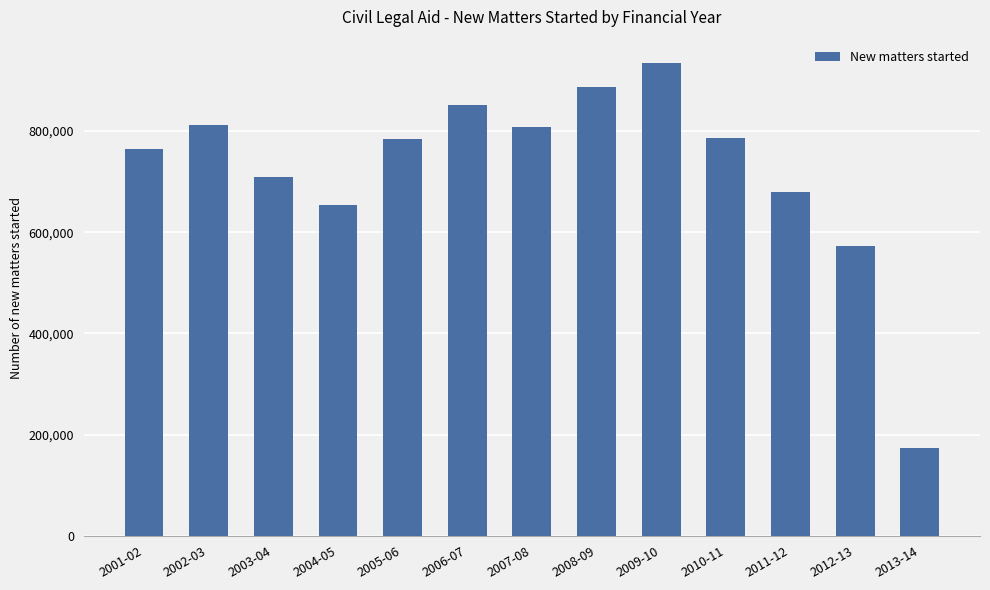

What is the sum of all values?

9414781